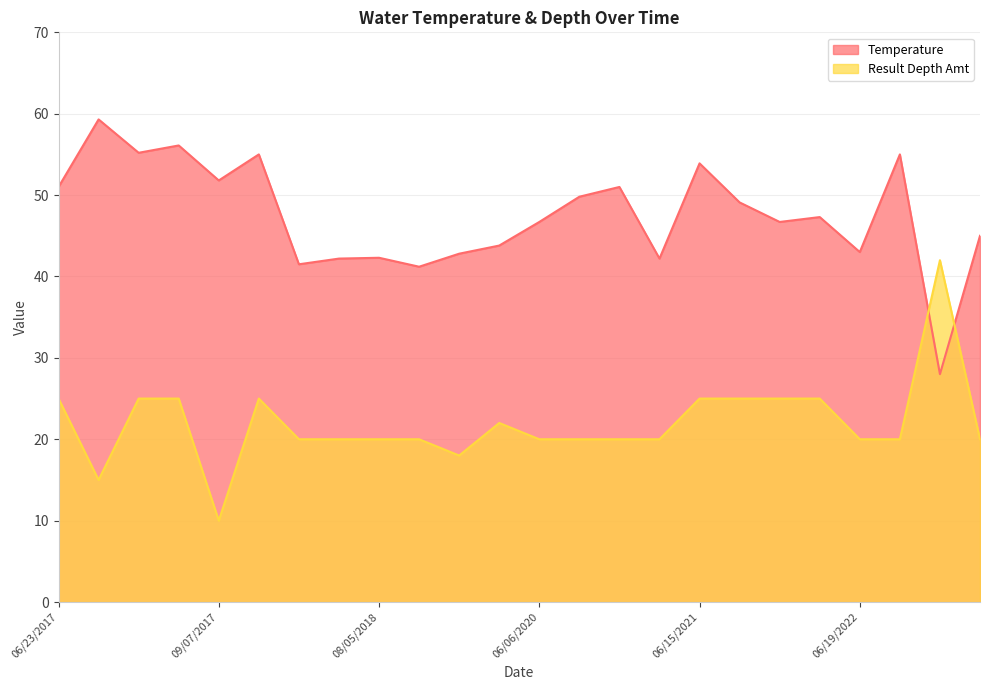

How many lines are shown in the chart?

2